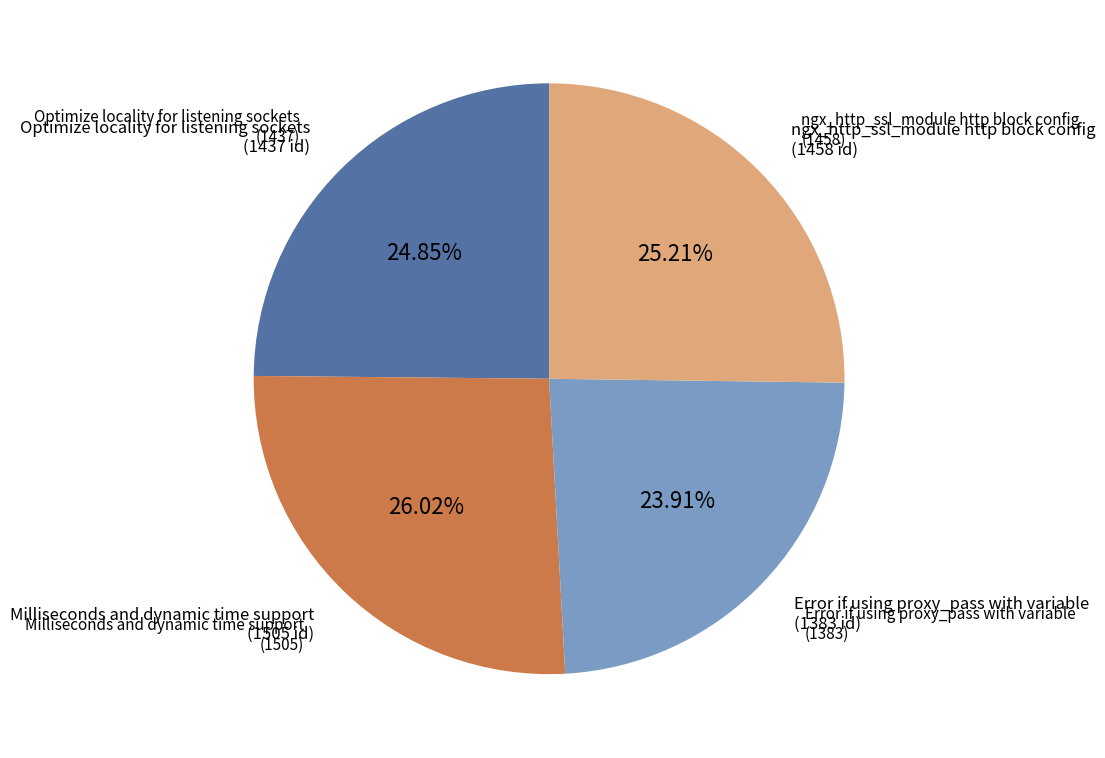

Does any single category account for the majority?

No